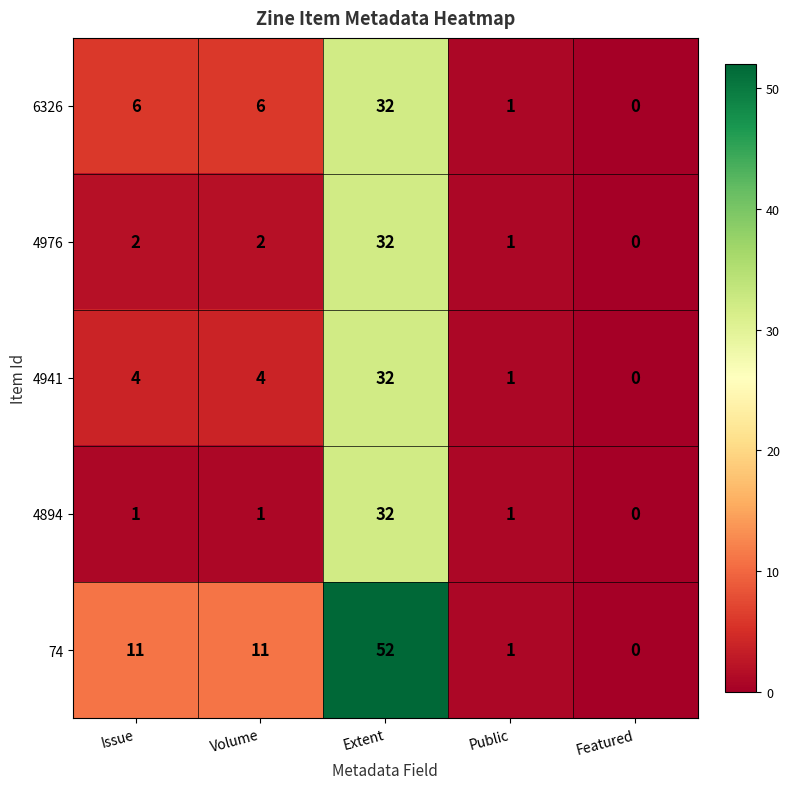

At how many categories does at least one series exceed 15?

1